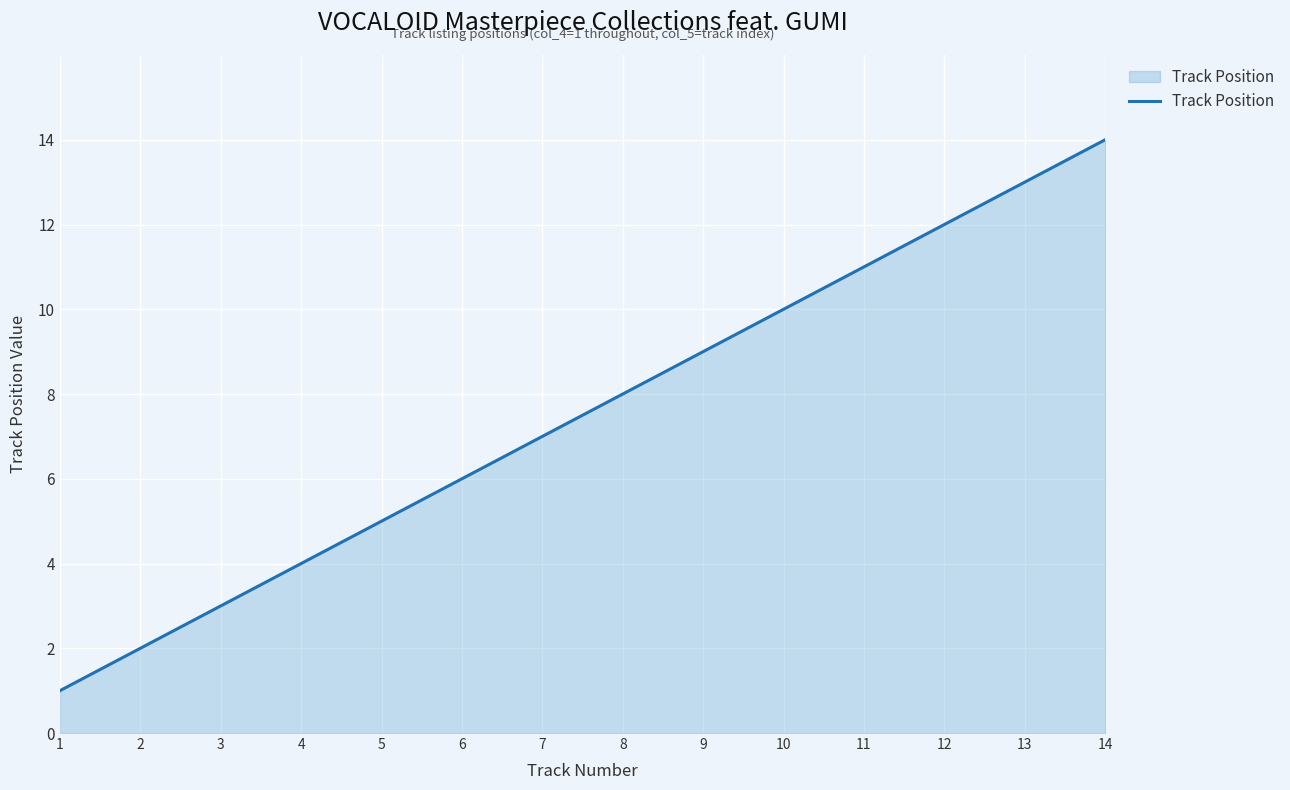

List the labels in order of value, smallest first.

1, 2, 3, 4, 5, 6, 7, 8, 9, 10, 11, 12, 13, 14